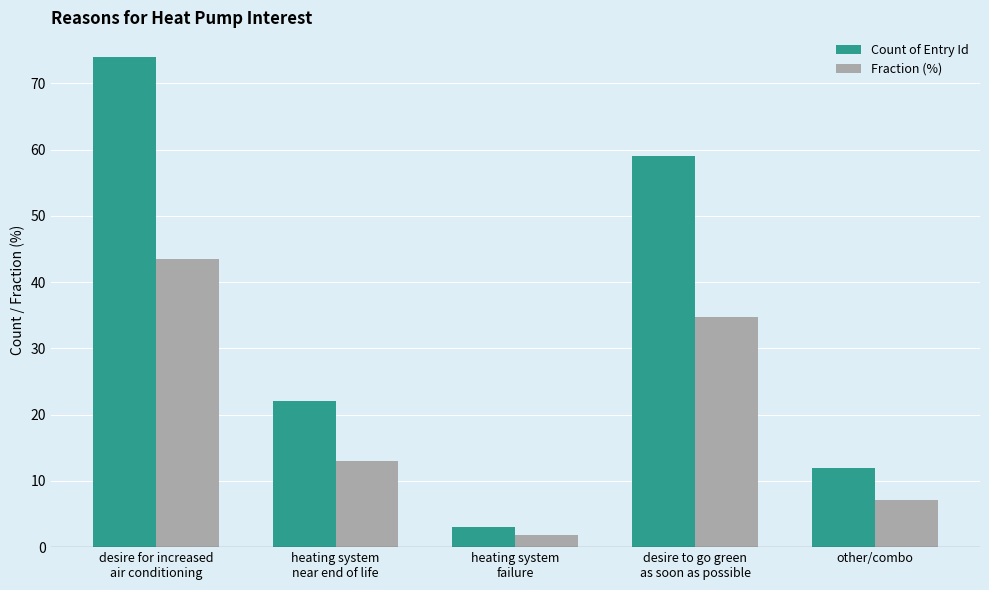

The value of Count of Entry Id at other/combo is 12.0. True or false?

True